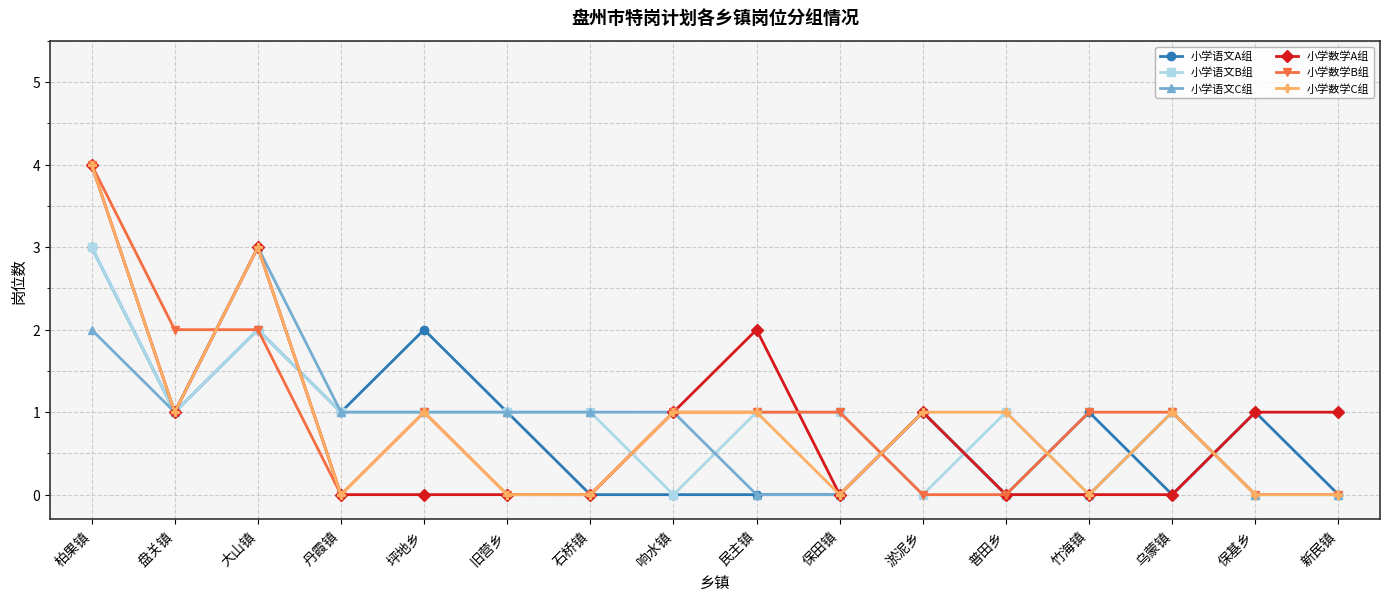

What is the difference between the maximum and minimum values in the 小学数学A组 series?

4